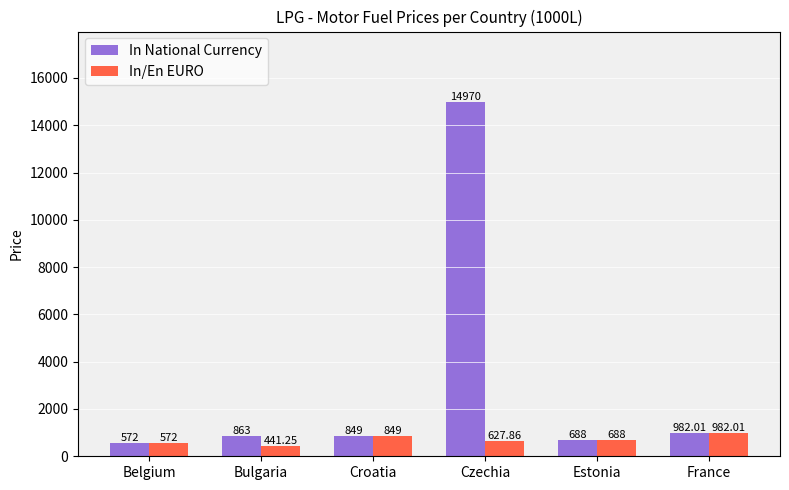

Which series changed the most between Bulgaria and Estonia?

In/En EURO